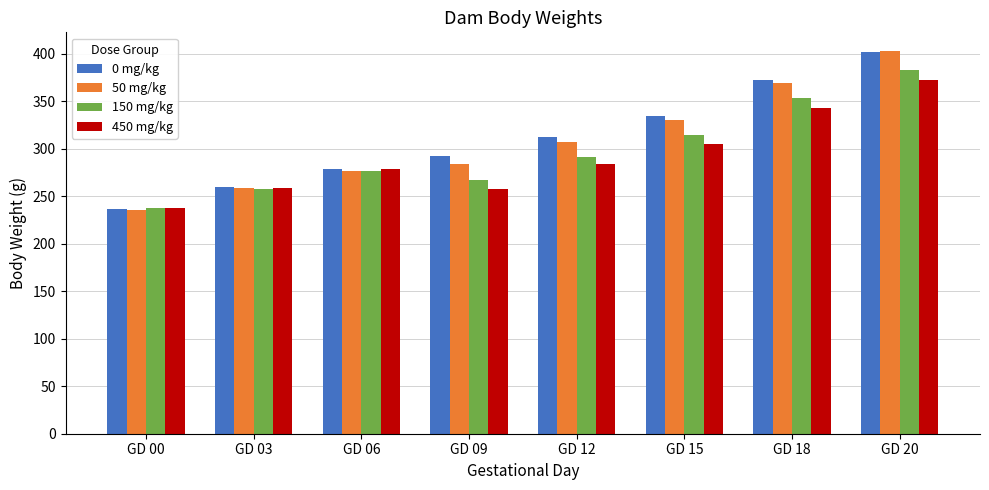

What are all the series names shown in the legend?

0 mg/kg, 50 mg/kg, 150 mg/kg, 450 mg/kg